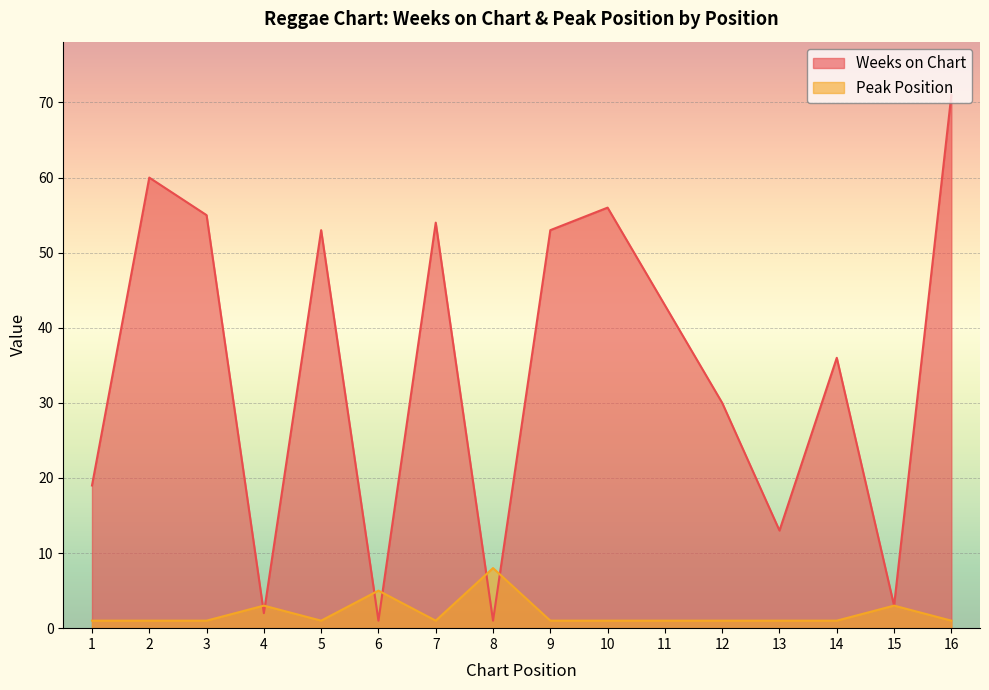

Read the Weeks on Chart value at 3, to the nearest 5.

55